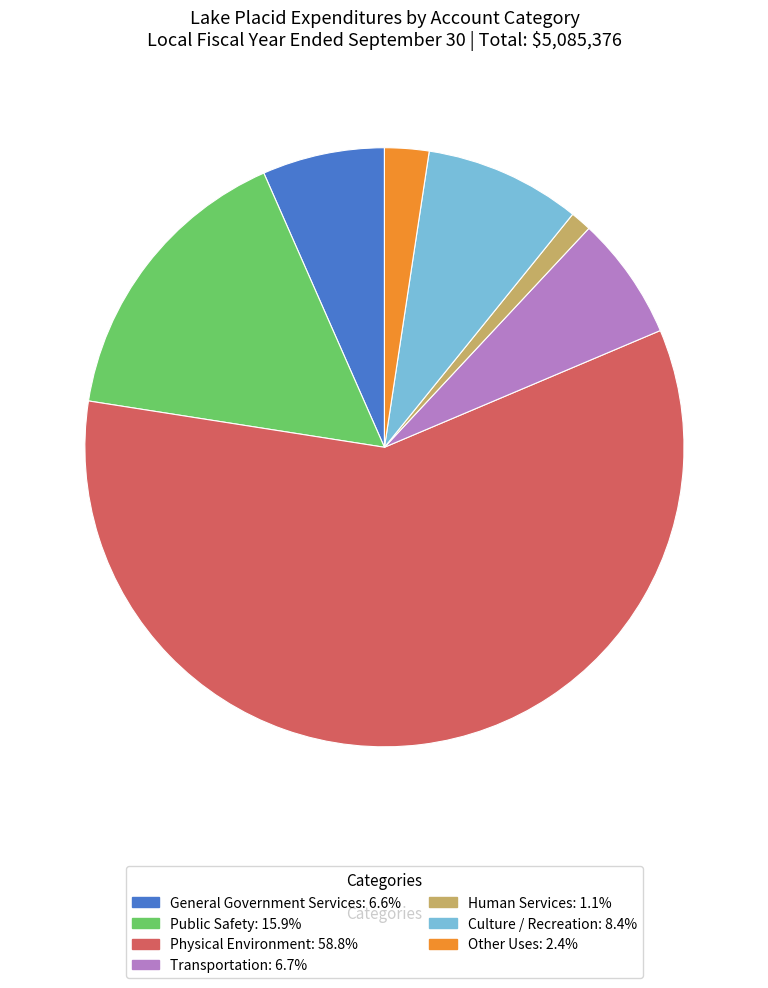

Which slice is the largest?

Physical Environment